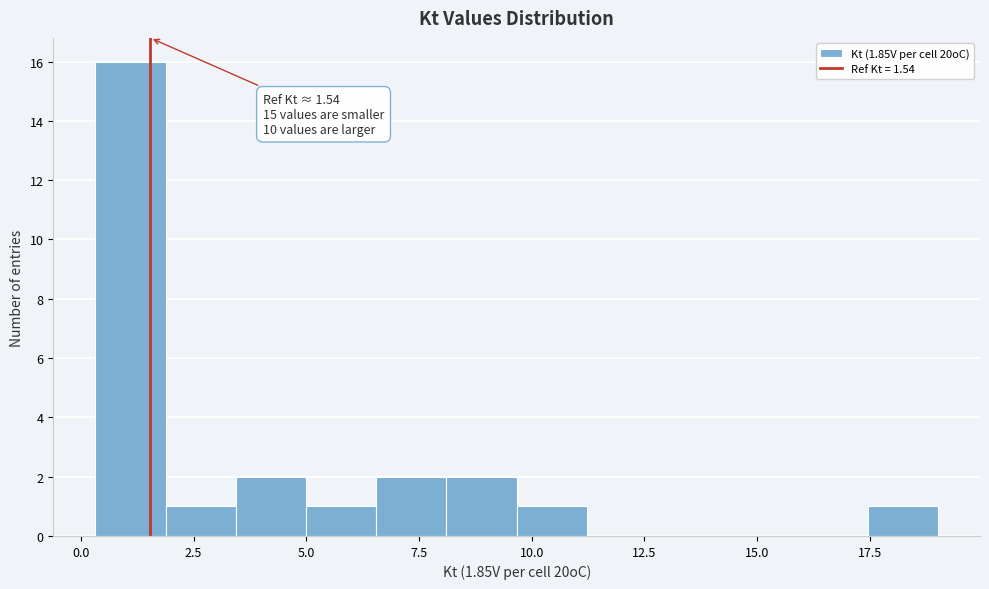

Read against the x-axis, roughly where is the centre of the tallest bar?

1.0